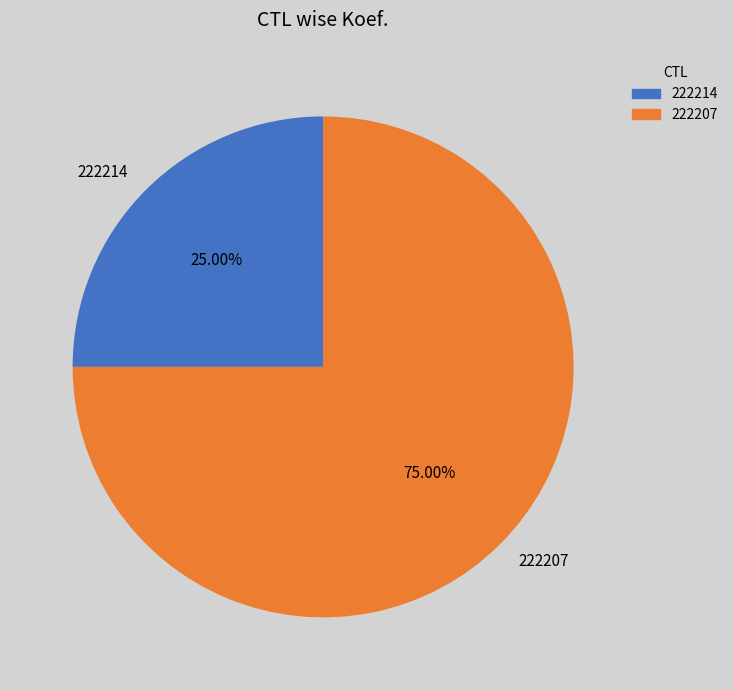

To the nearest percent, what percentage of the pie is 222214?

25%